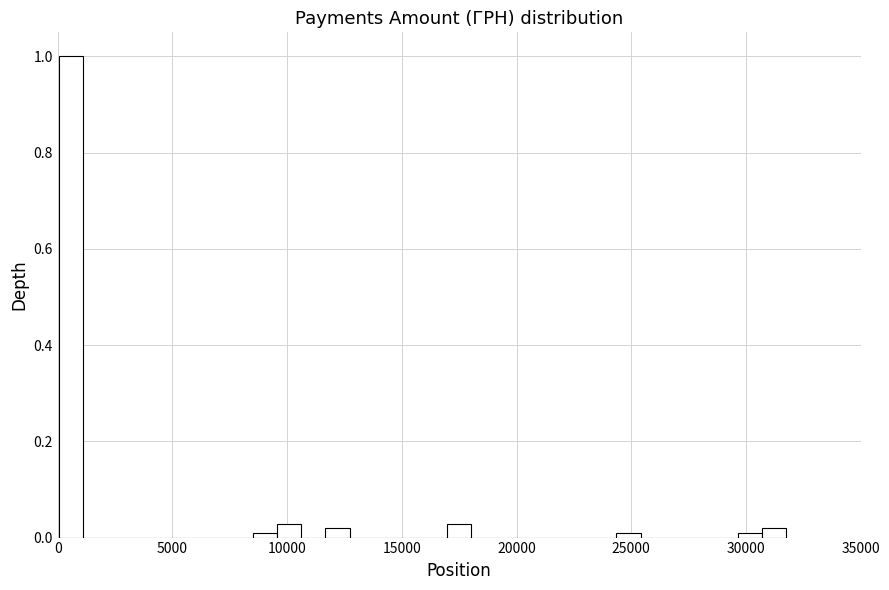

Read against the x-axis, roughly where is the centre of the tallest bar?

500